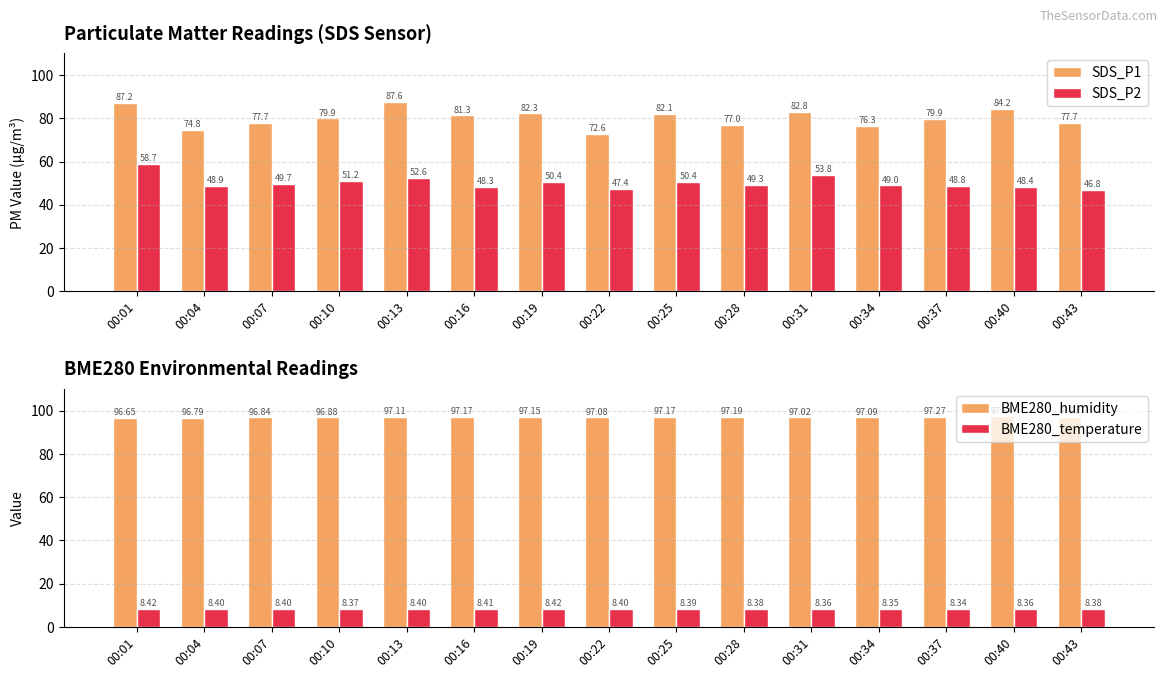

True or false: BME280_temperature has a value of 3.1 at 00:40.

False